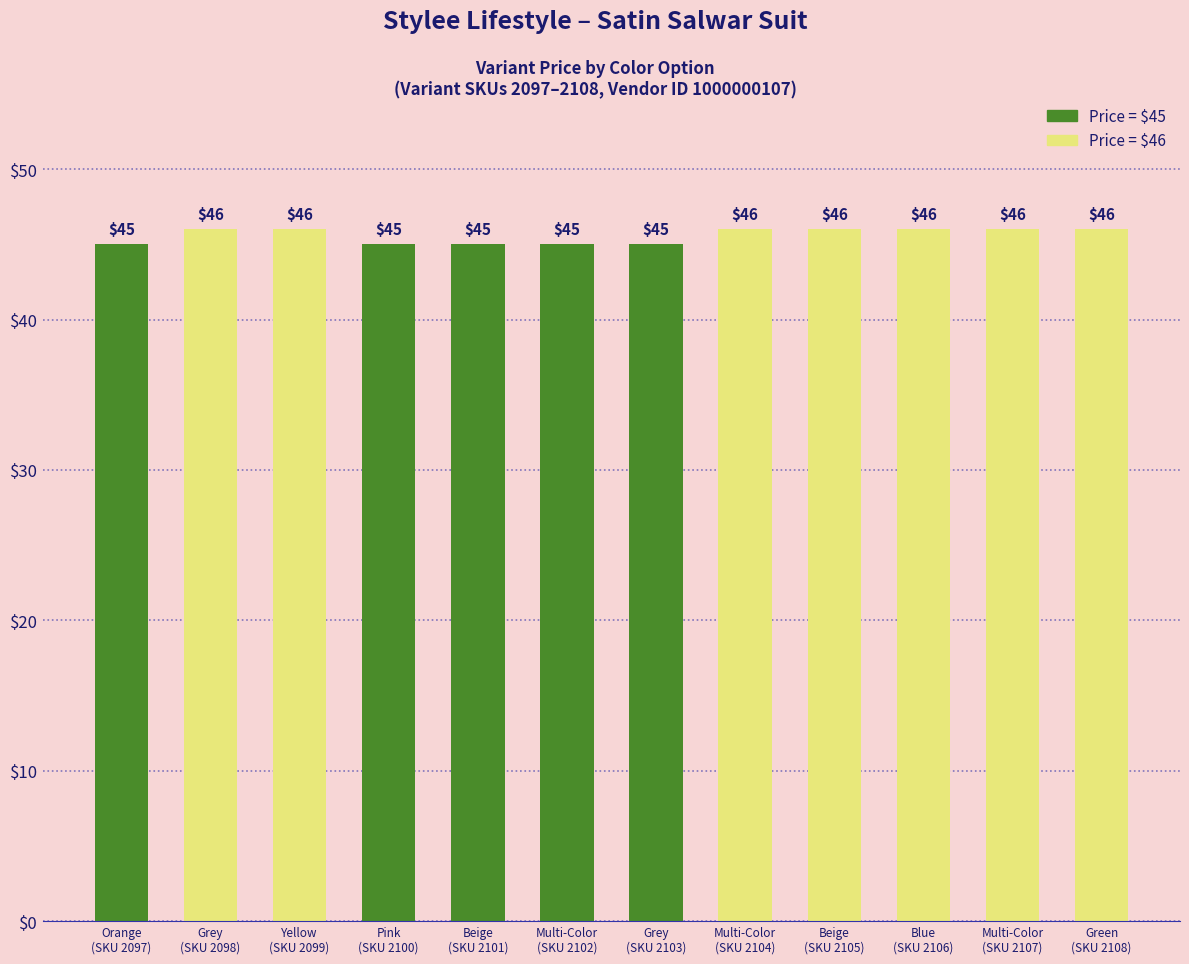

The value at Green
(SKU 2108) is 46. True or false?

True